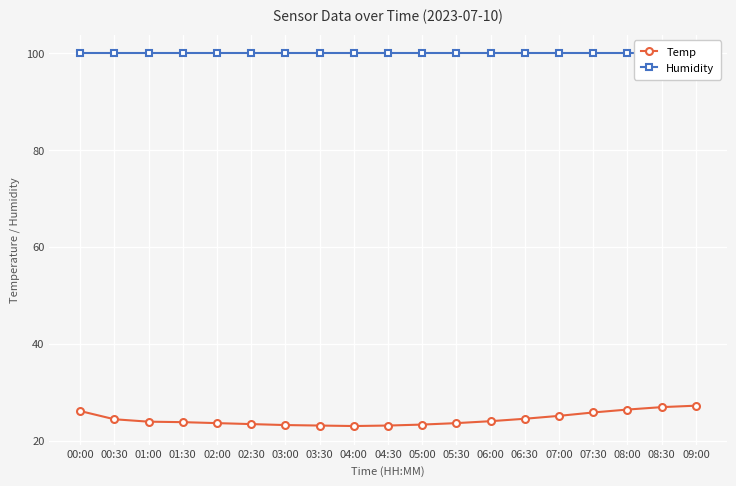

True or false: Humidity and Temp cross at least once.

False